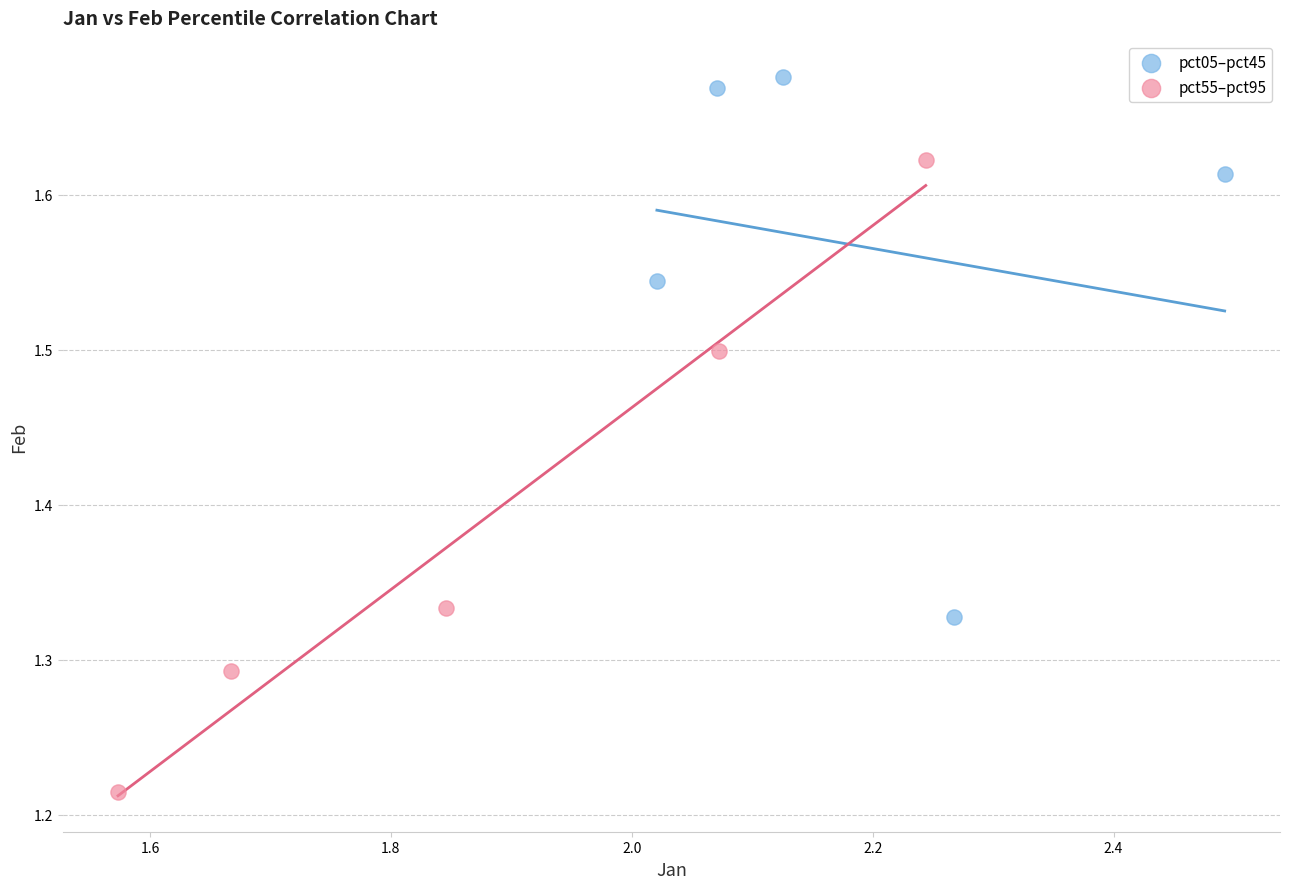

Which series reaches the maximum Y coordinate?

pct05–pct45